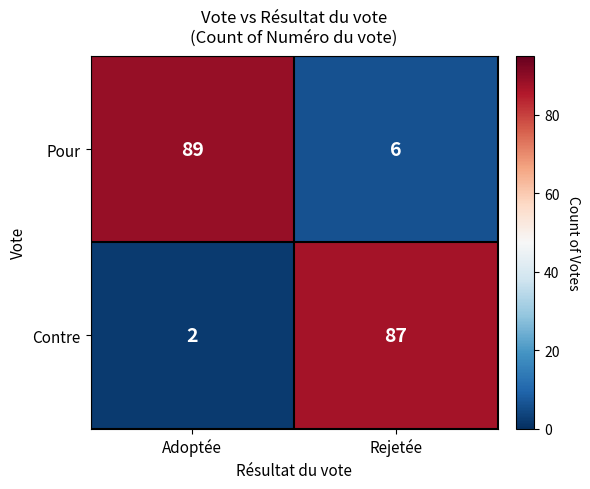

What is the difference between the highest and lowest values at Adoptée?

87